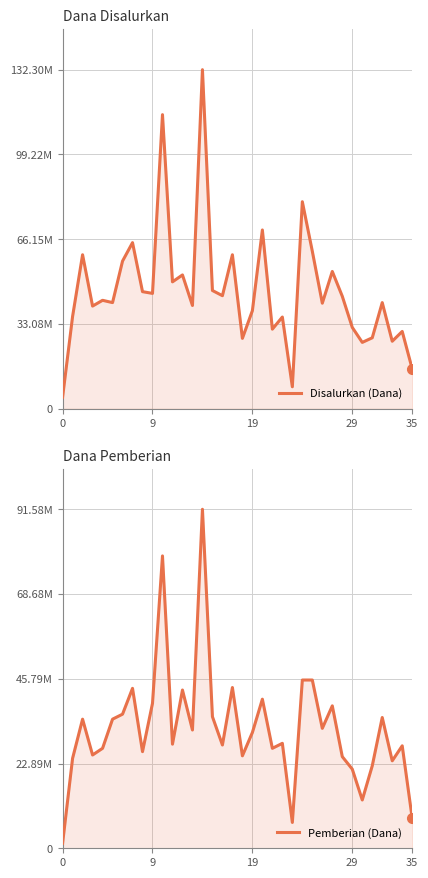

At which category does the chart reach its peak across all series?

14